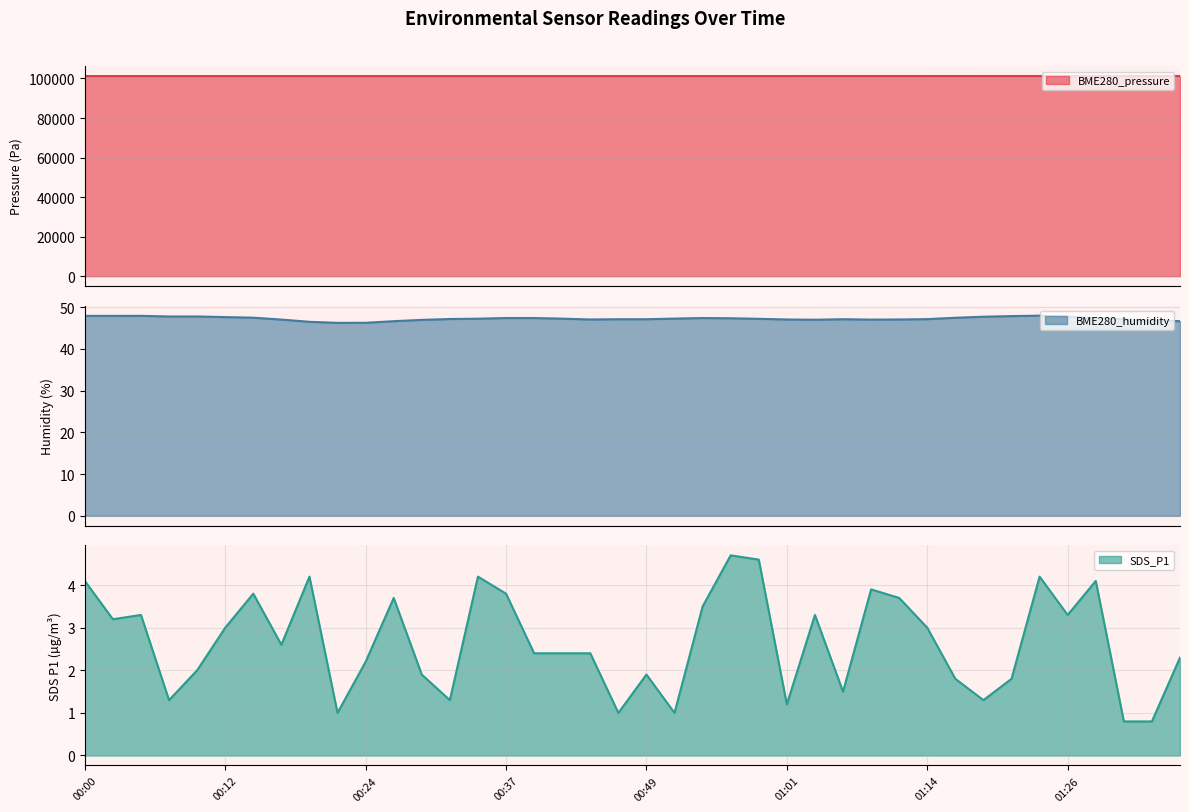

What is the minimum value for BME280_humidity?

46.2